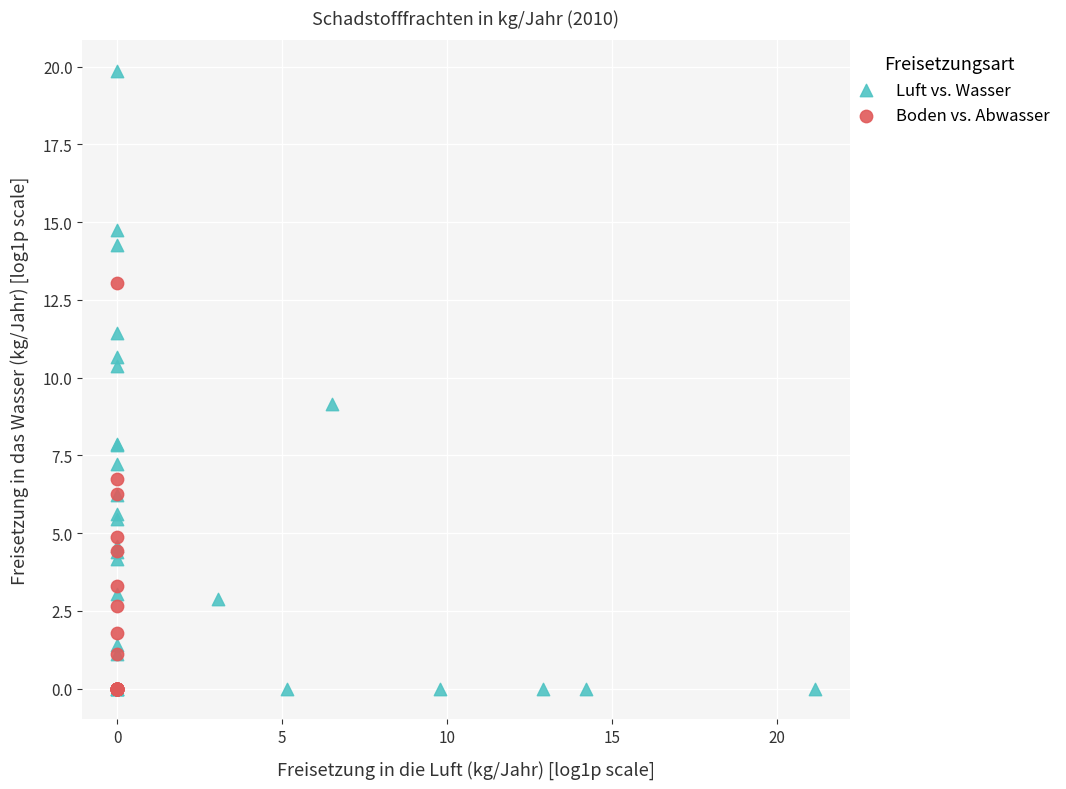

Which series reaches the maximum Y coordinate?

Luft vs. Wasser